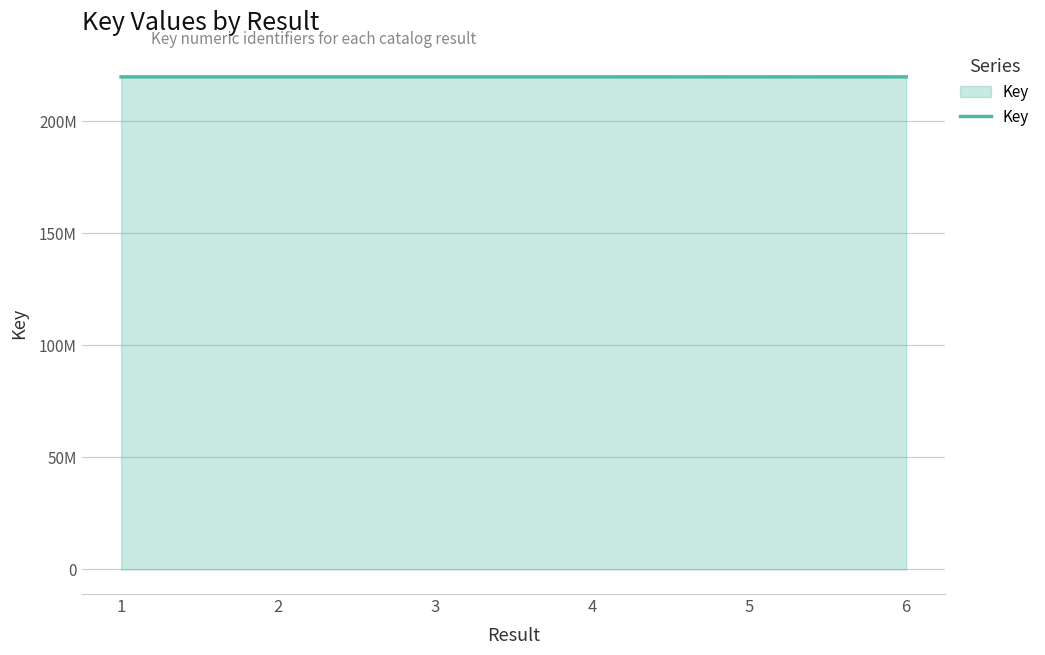

Does the chart have visible grid lines?

Yes